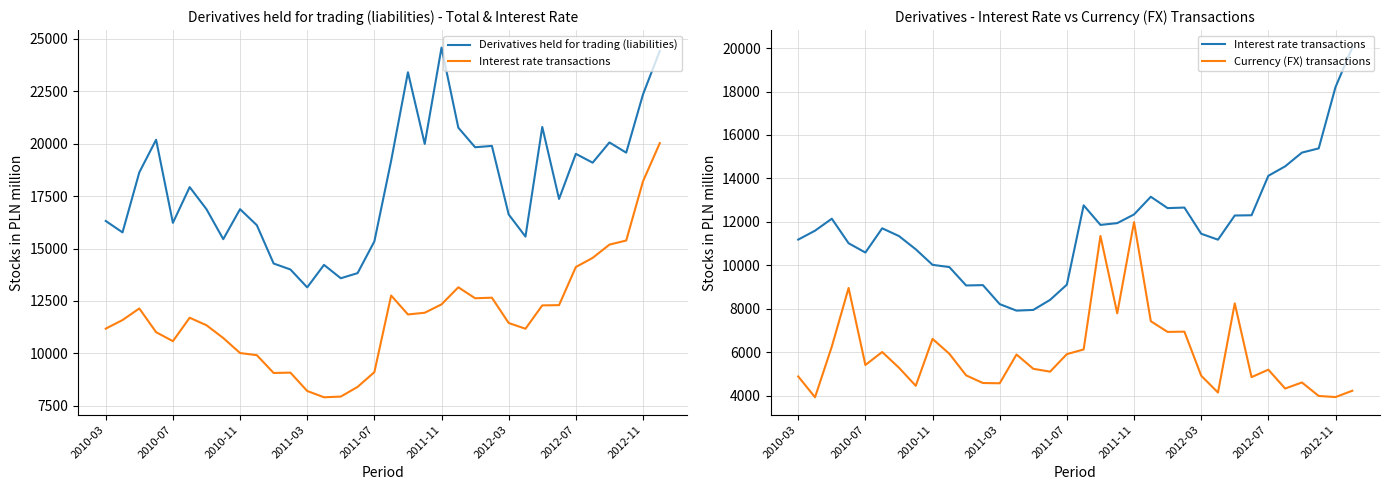

Where is Derivatives held for trading (liabilities) nearest to the value 18863?

29